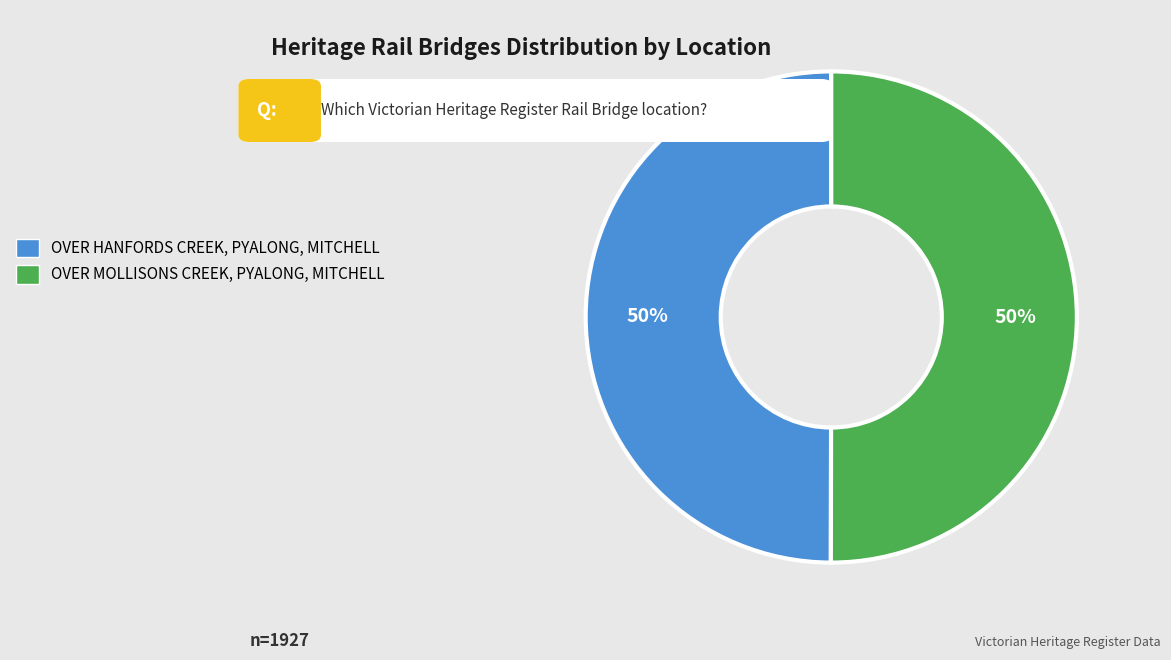

Combined, do OVER MOLLISONS CREEK, PYALONG, MITCHELL and OVER HANFORDS CREEK, PYALONG, MITCHELL account for over 50%?

Yes